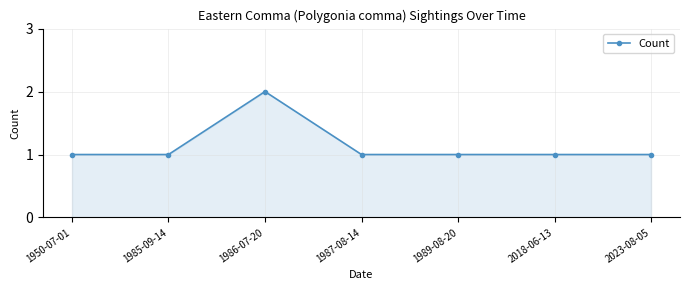

Does the chart display data point markers on the line(s)?

Yes